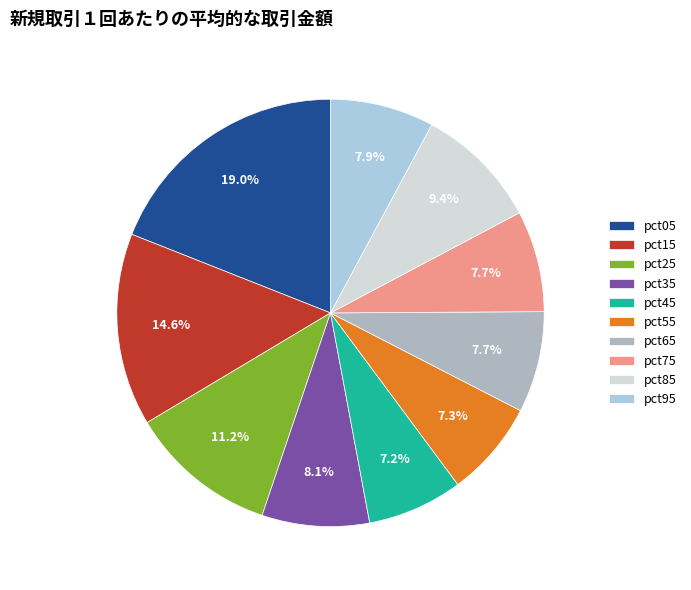

To the nearest percent, what portion does pct35 represent?

8%